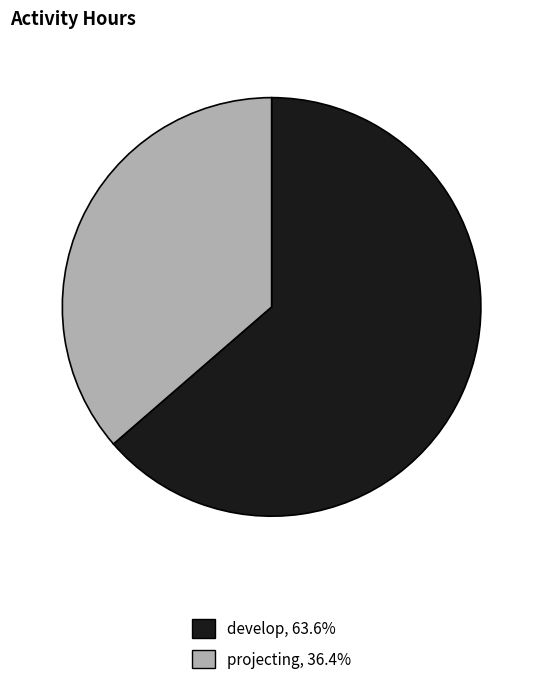

True or false: projecting accounts for 49% of the total.

False